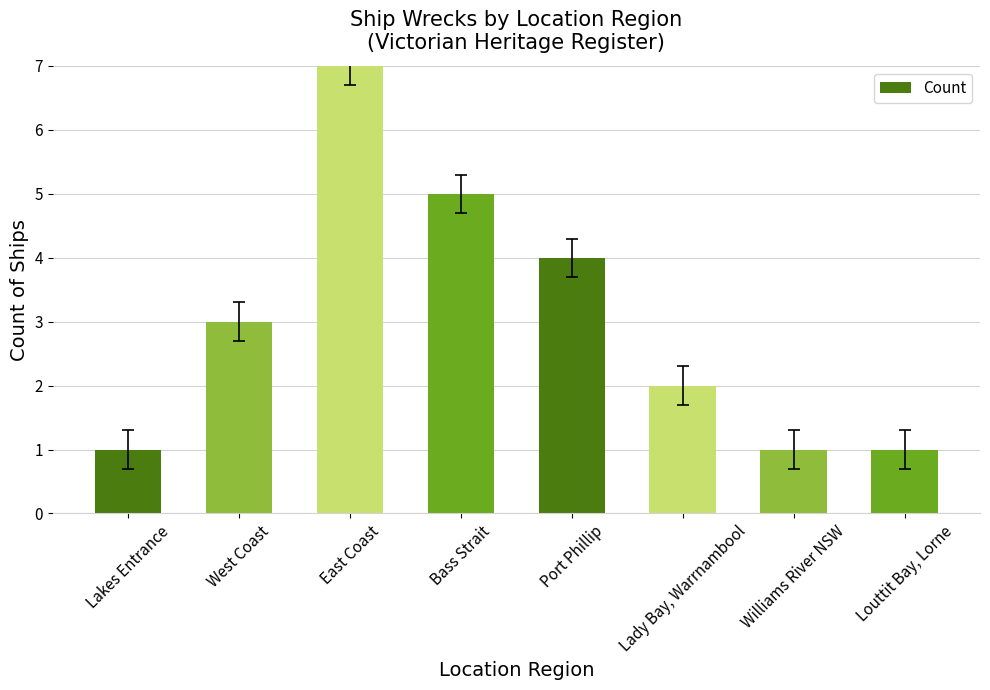

What is the sum of all values?

24